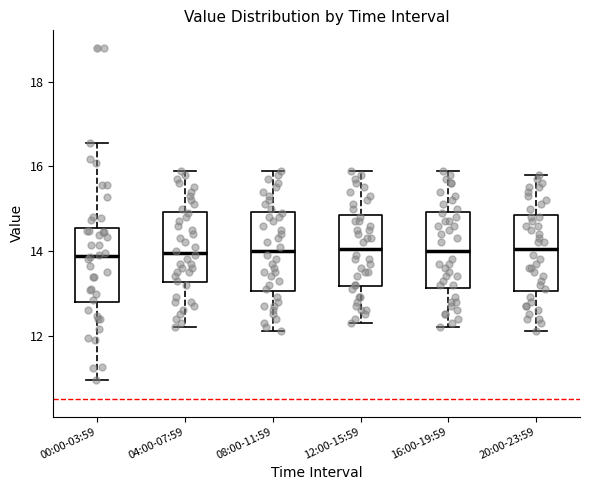

Where does the upper whisker of the box for 16:00-19:59 end on the y-axis? The values are not printed on the chart, so give them approximately, as read against the axis.

16.0